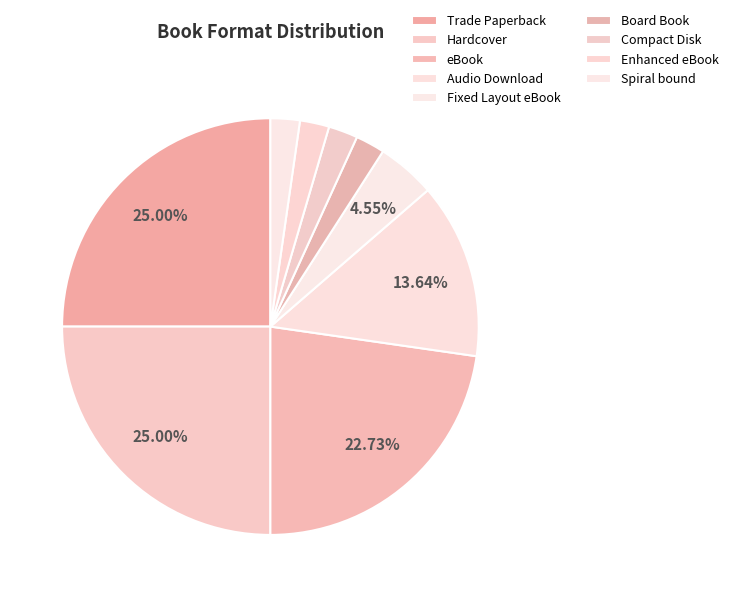

To the nearest percent, what percentage of the pie is Hardcover?

25%